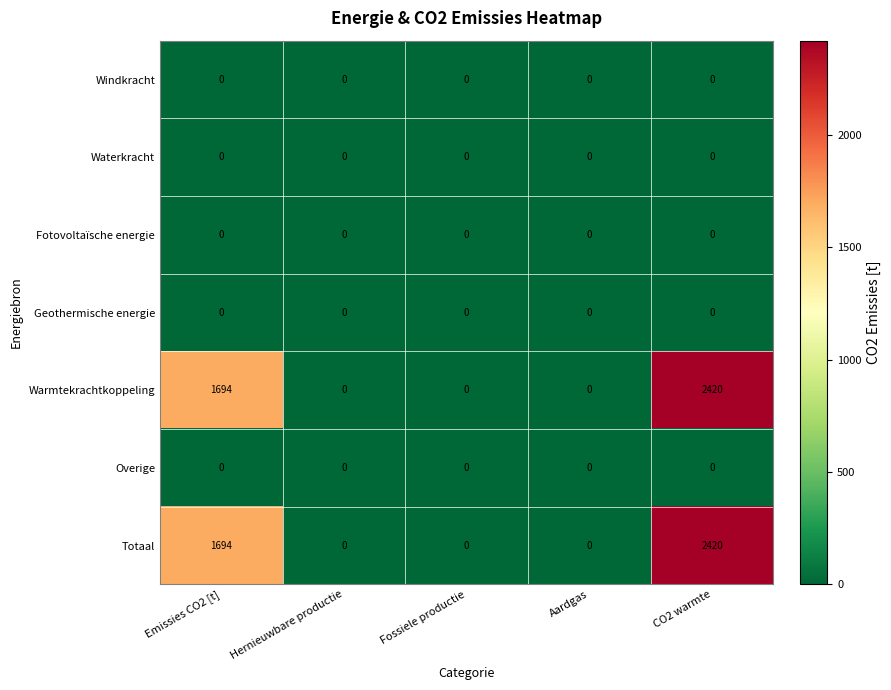

What is the highest value of the Totaal series?

2420